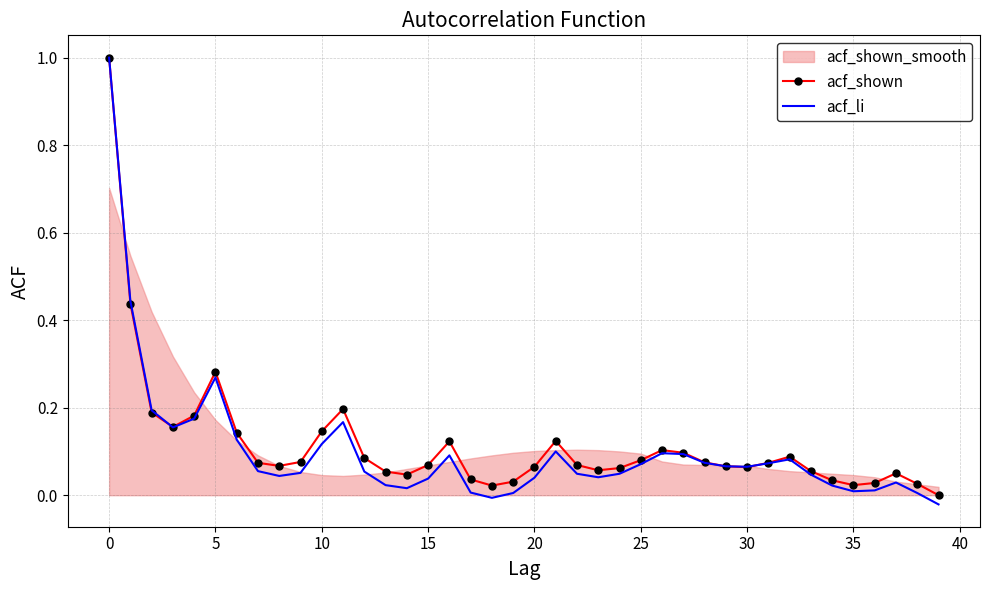

Where is acf_li nearest to the value 0?

19